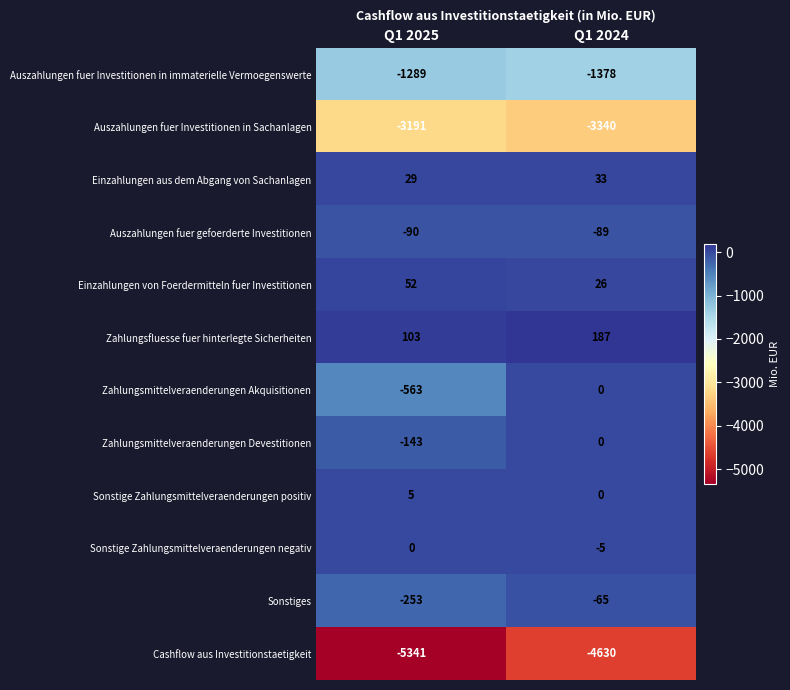

What is the maximum value shown in the chart?

187